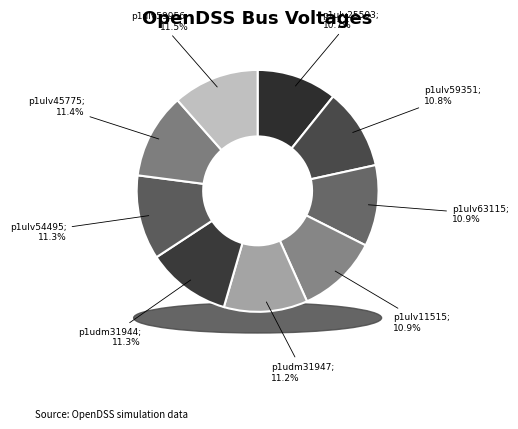

What percentage is NOT represented by p1udm31944?

88.7%